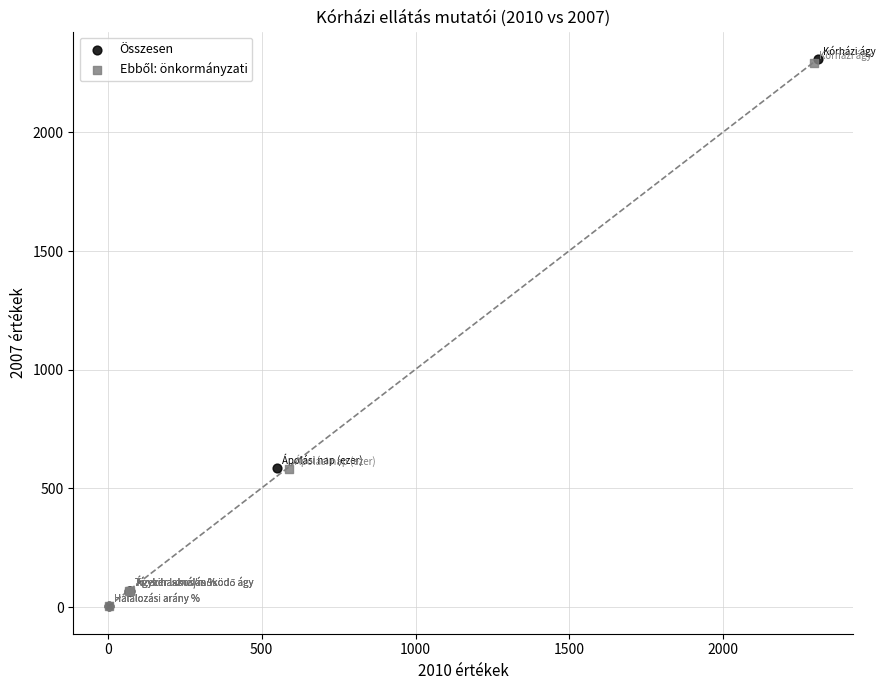

Which series has the largest Y range (max minus min)?

Összesen